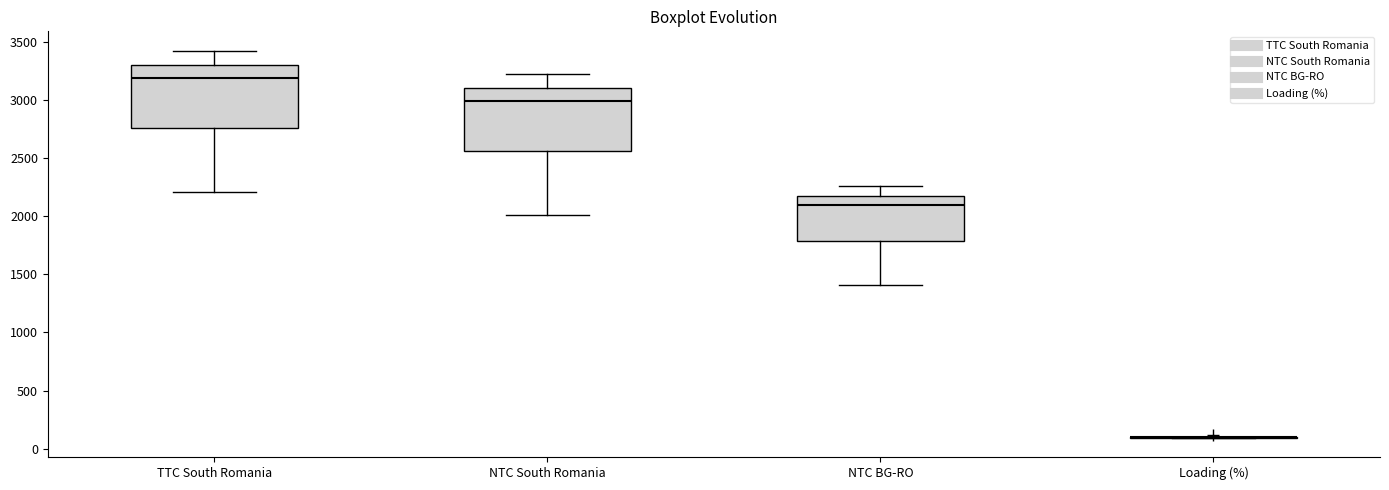

Reading left to right, transcribe this box plot: for each box, give where its median line is, the range the box spans, and where its two whiskers end, as read against the y-axis. The values are not printed on the chart, so give them approximately, as read against the axis.

TTC South Romania: median 3200, box 2750 to 3300, whiskers 2200 to 3400
NTC South Romania: median 3000, box 2550 to 3100, whiskers 2000 to 3200
NTC BG-RO: median 2100, box 1800 to 2150, whiskers 1400 to 2250
Loading (%): box collapsed to a line at 100, whiskers 100 to 100